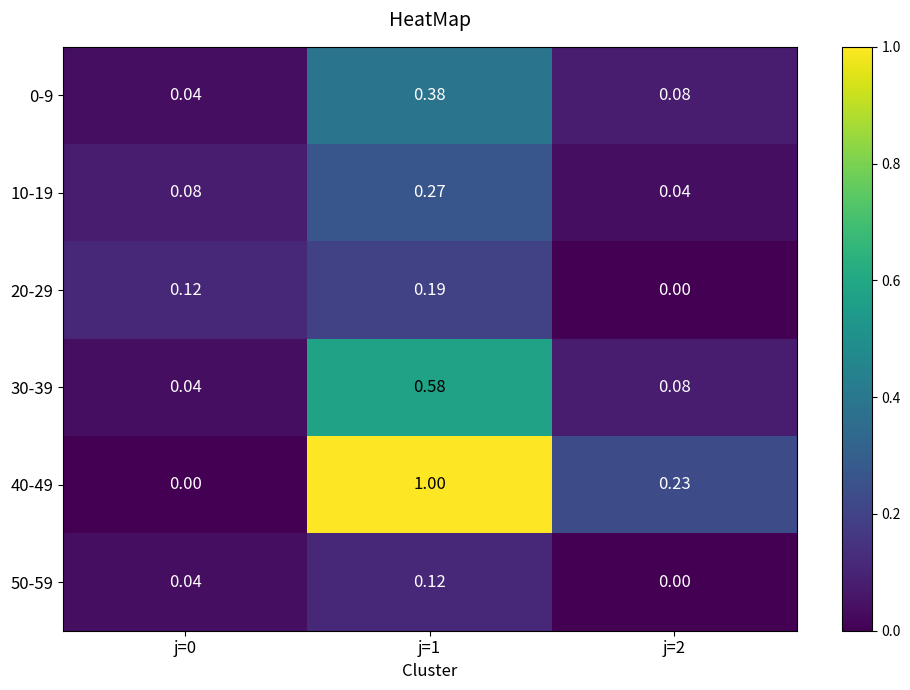

Is the value of 50-59 at j=2 greater than the value of 10-19 at j=1?

No